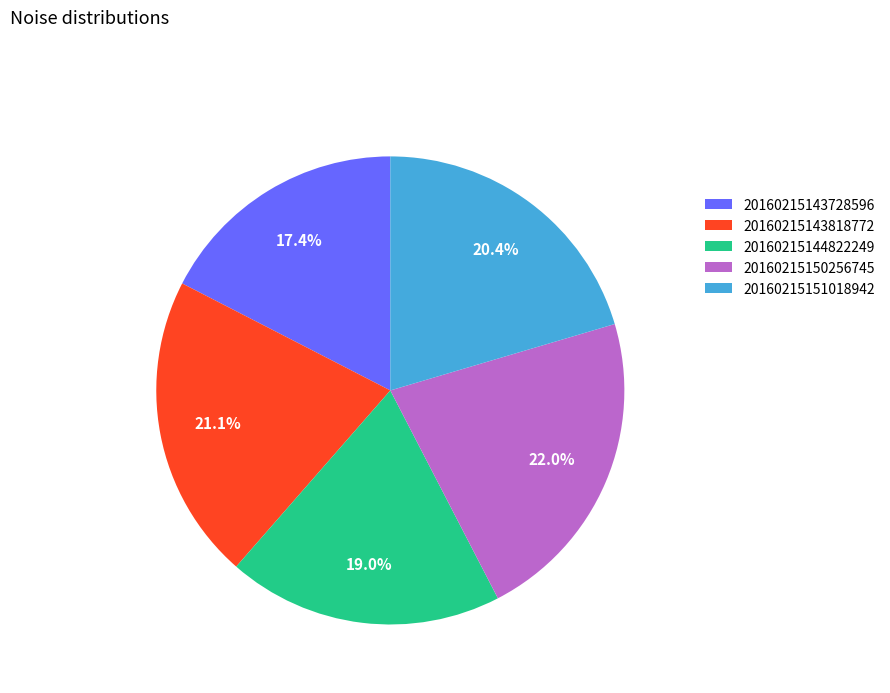

Which has a higher value, 20160215144822249 or 20160215151018942?

20160215151018942